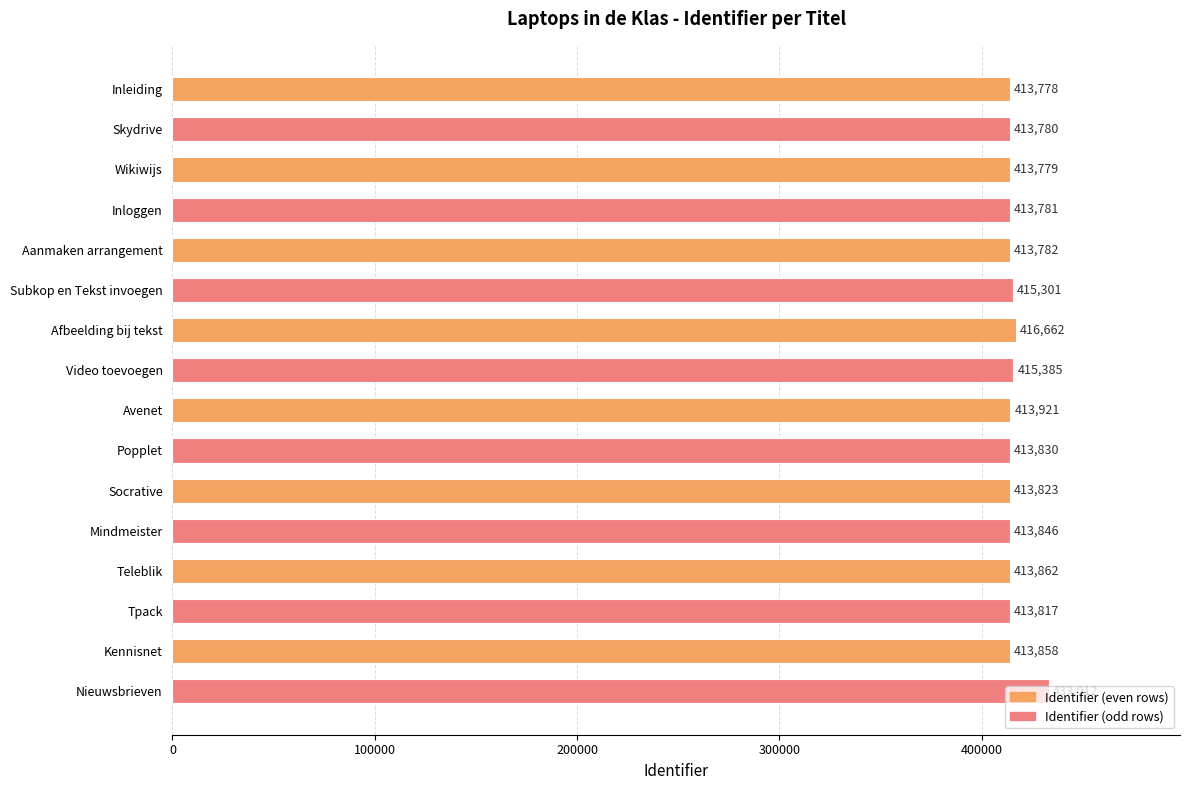

What is the change in value from Afbeelding bij tekst to Socrative?

-2839